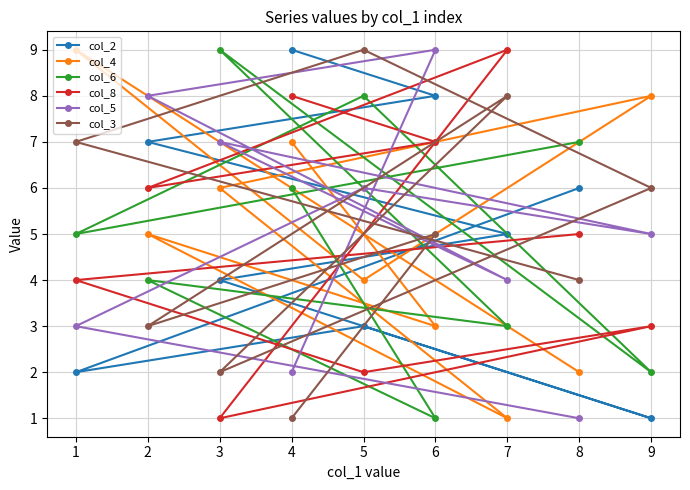

What is the value of the col_3 point at the 5th from the left?

9